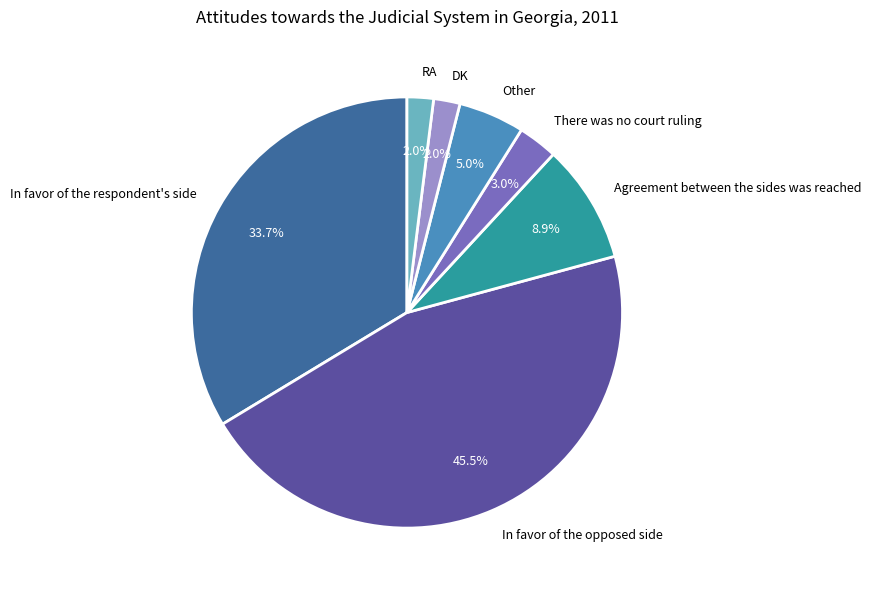

Count the number of slices in the pie.

7